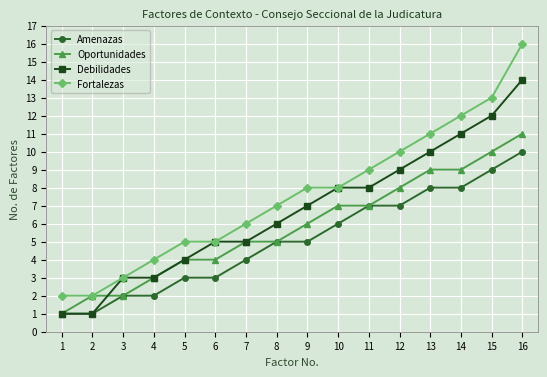

True or false: Fortalezas and Amenazas intersect in this chart.

False